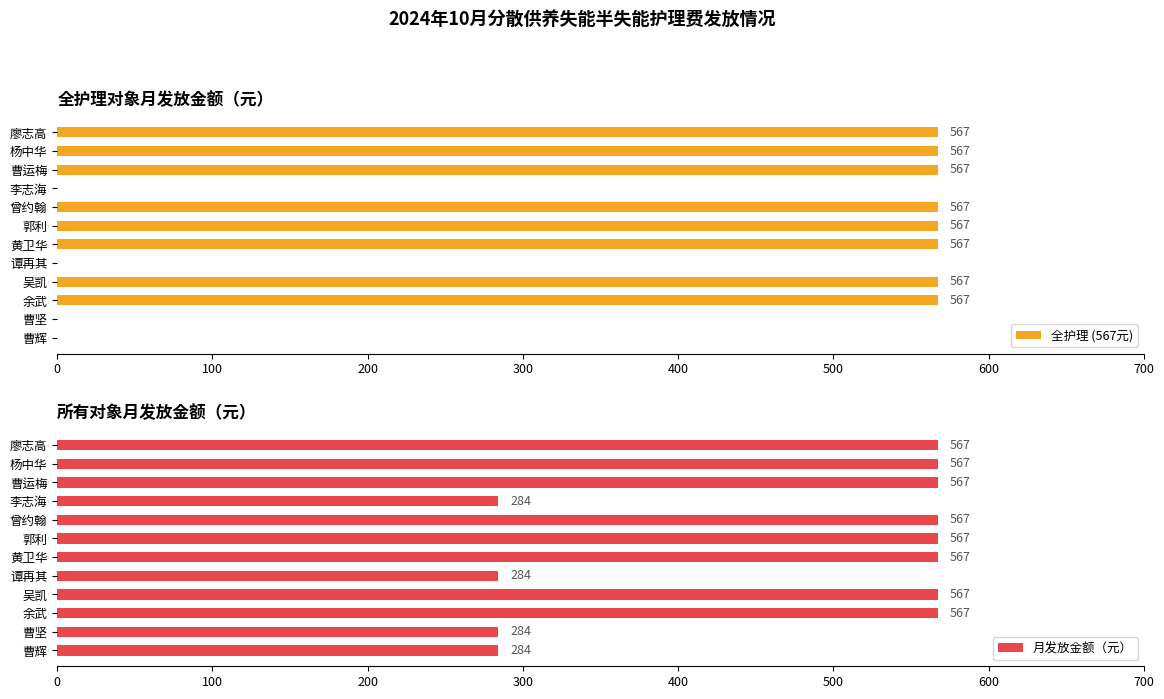

Is it true that 全护理 (567元) equals 207 at 杨中华?

False